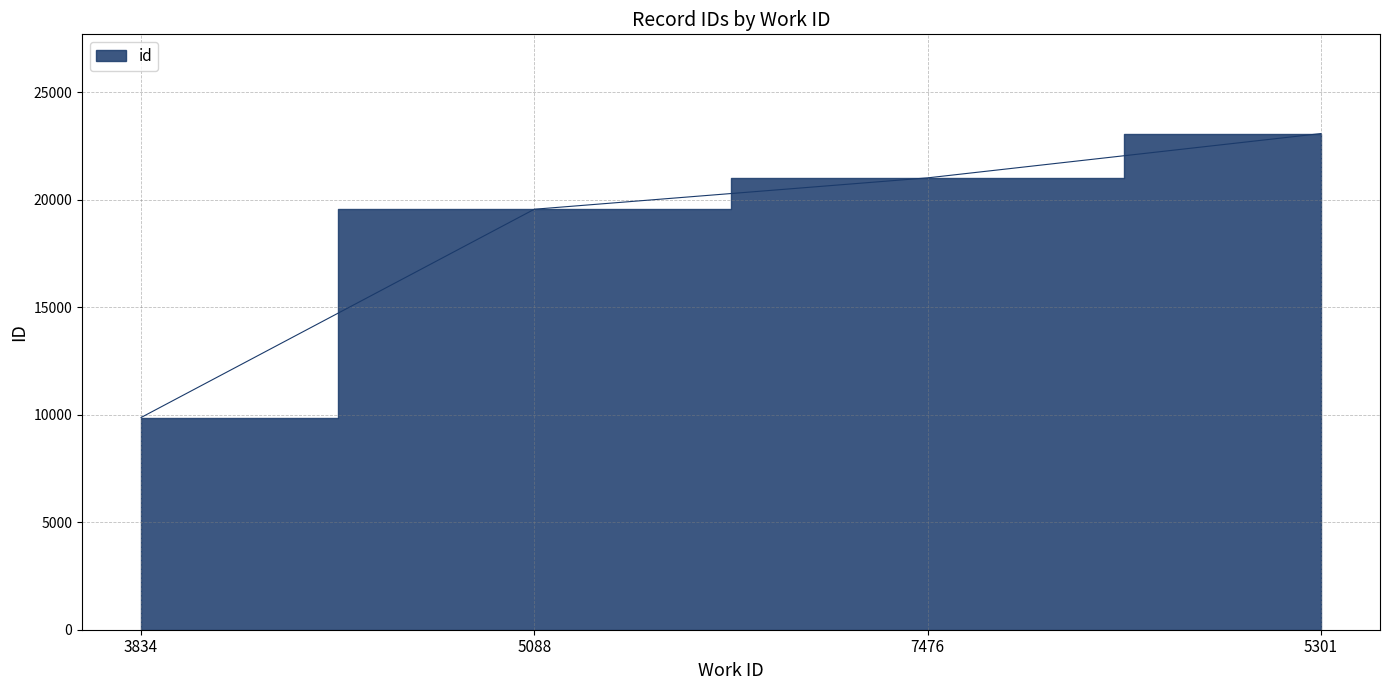

How many lines are shown in the chart?

1